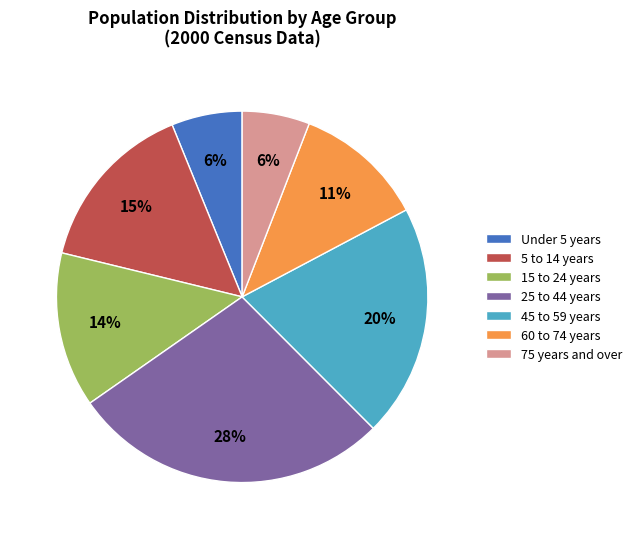

What is the largest slice in the pie chart?

25 to 44 years